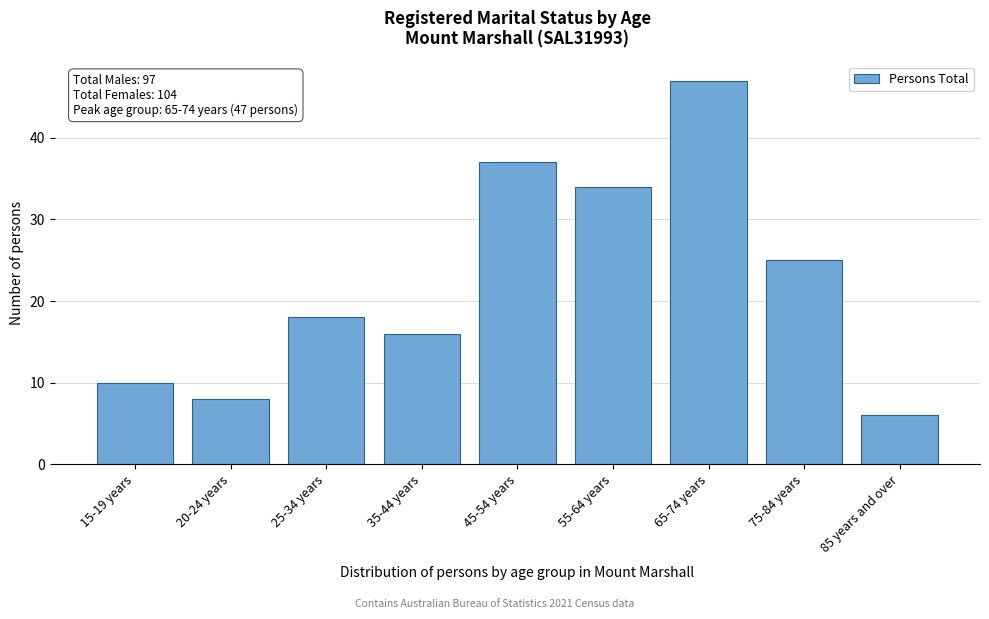

Reading left to right, transcribe all the data shown in this chart.

10	8	18	16	37	34	47	25	6